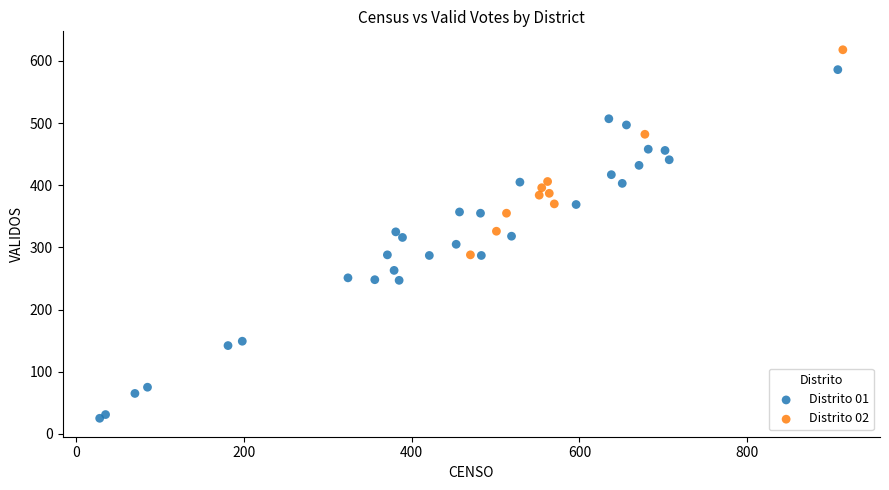

Which series reaches the maximum Y coordinate?

Distrito 02